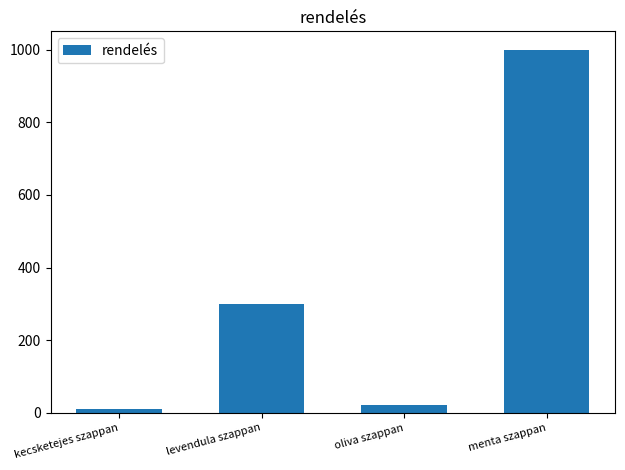

What is the sum of all values?

1335